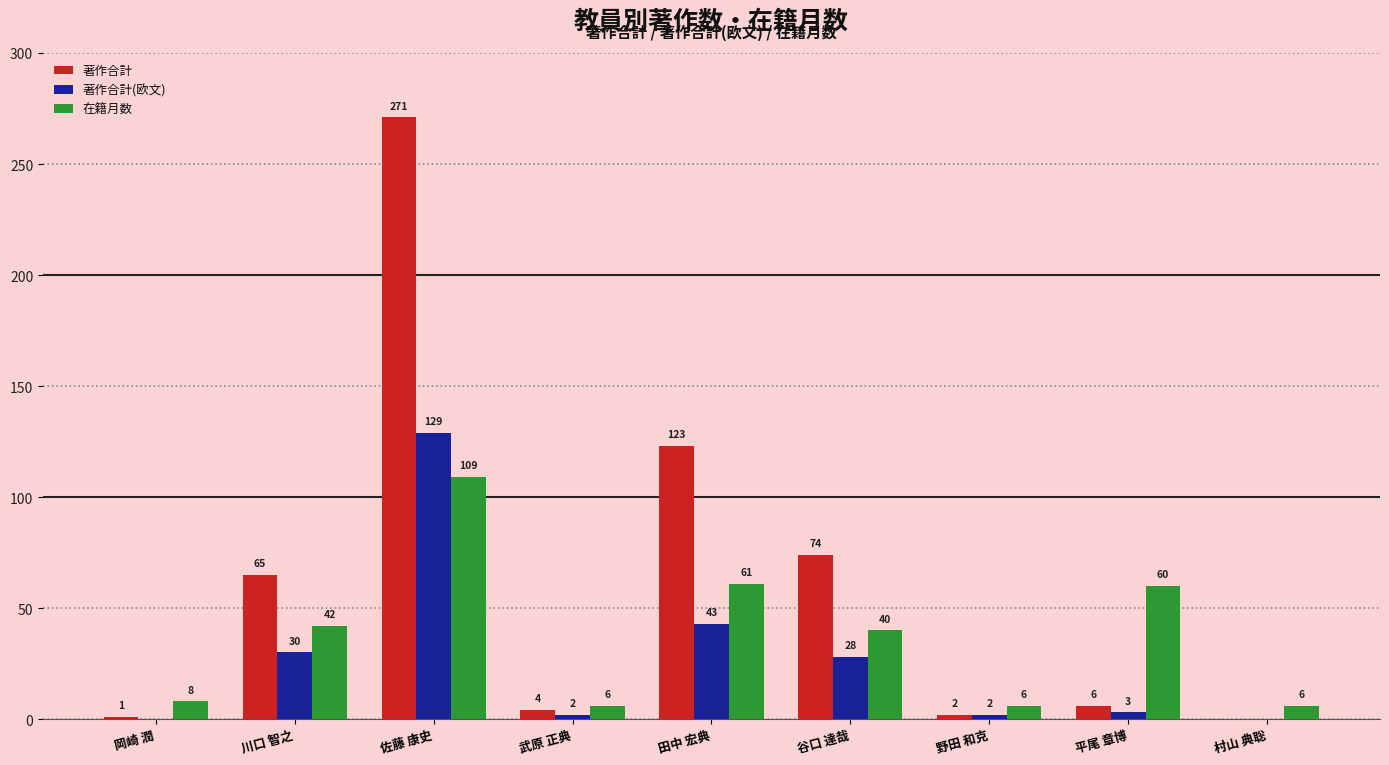

What is the sum of all 著作合計 values?

546